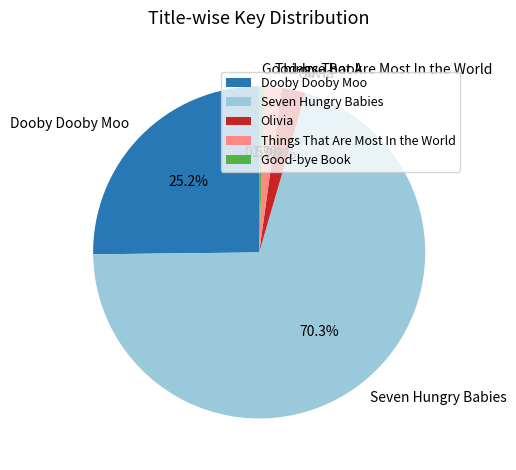

How many slices are in this pie chart?

5